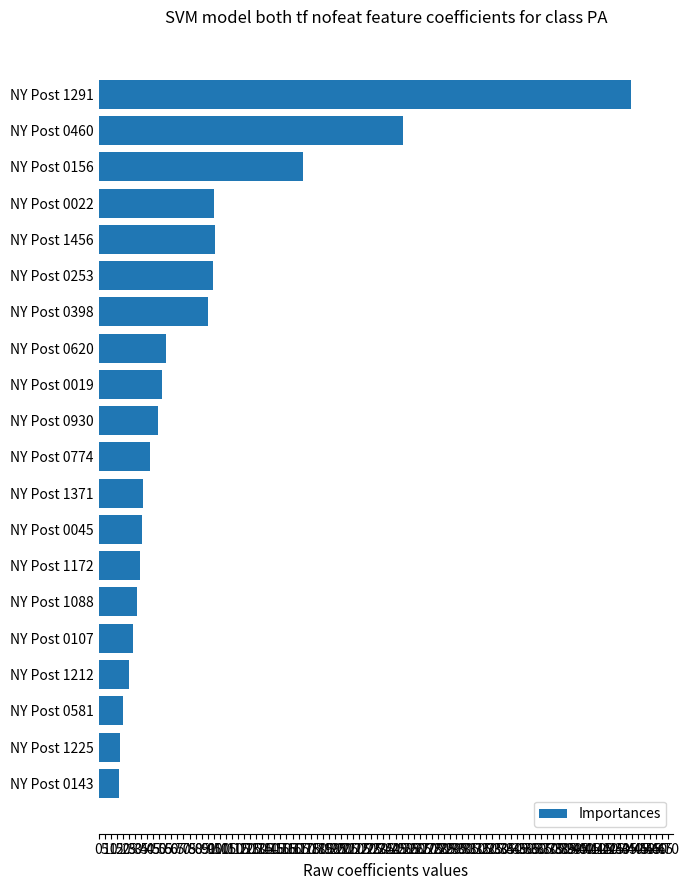

Which has a higher value, NY Post 0156 or NY Post 0019?

NY Post 0156